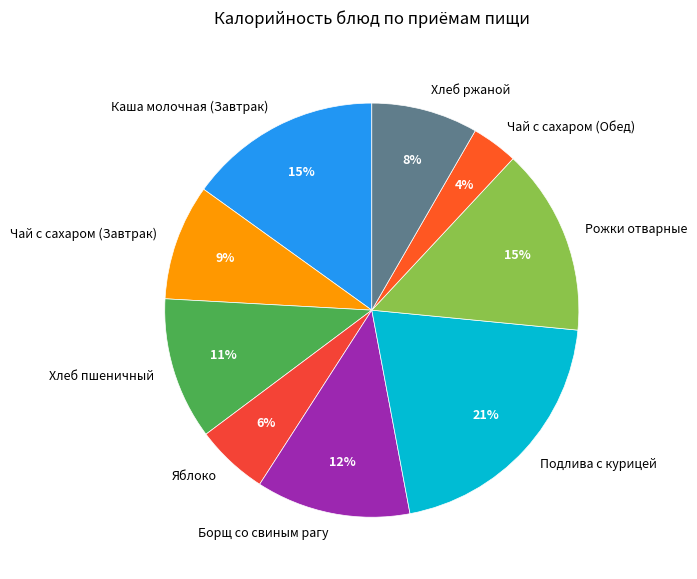

Count the number of slices in the pie.

9